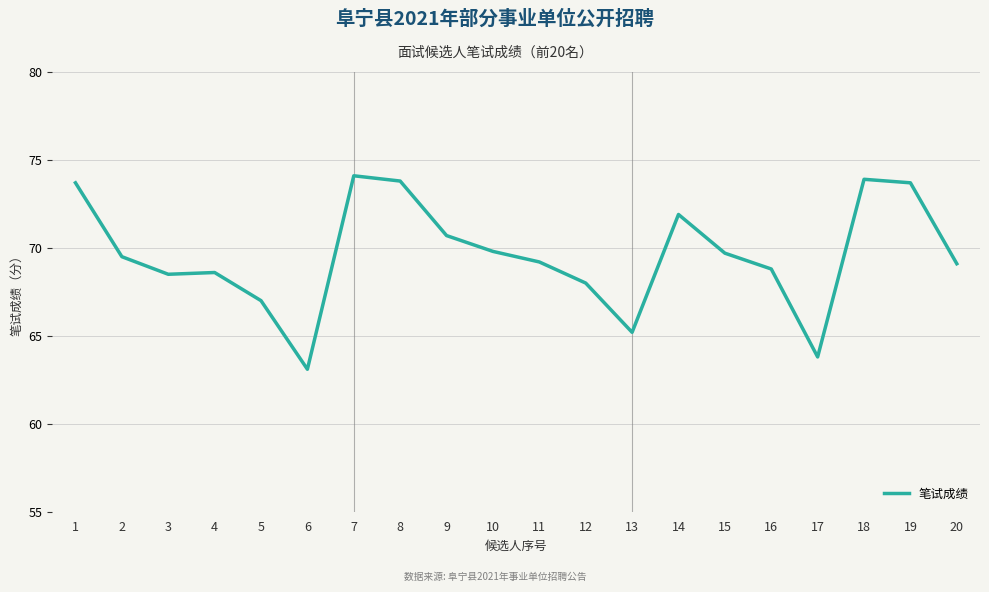

Where is the data nearest to the value 68?

12